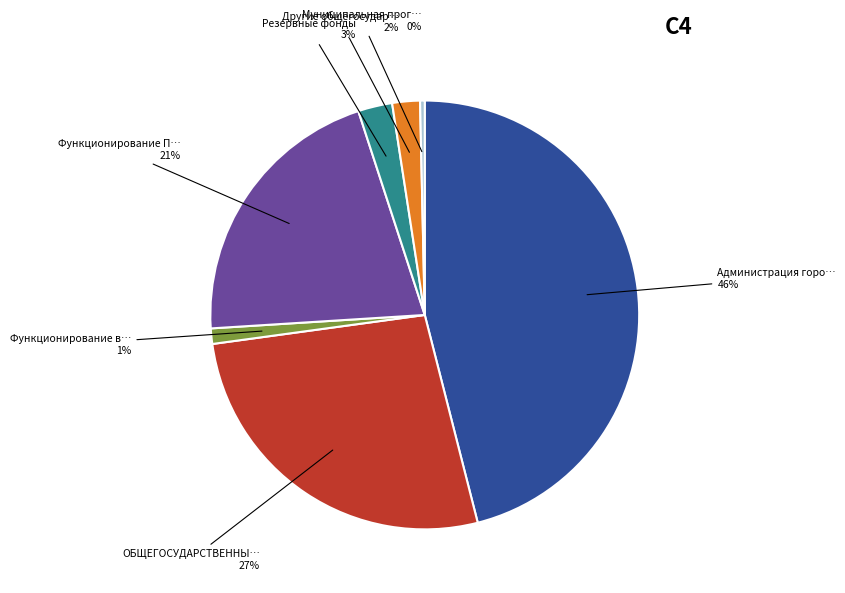

To the nearest percent, what is the difference between the largest and smallest slice percentages?

46%